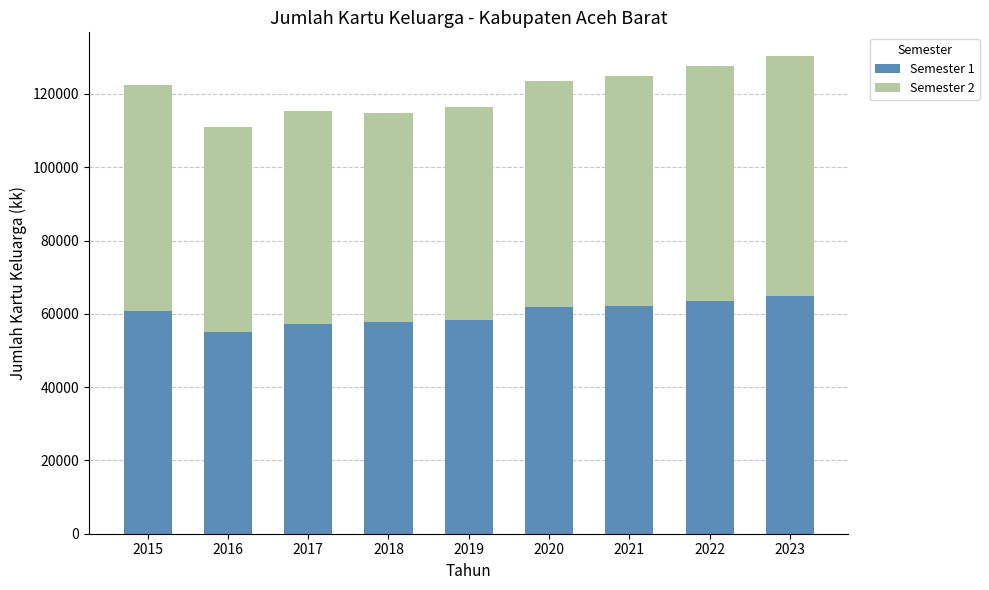

What is the lowest value of the Semester 1 series?

55121